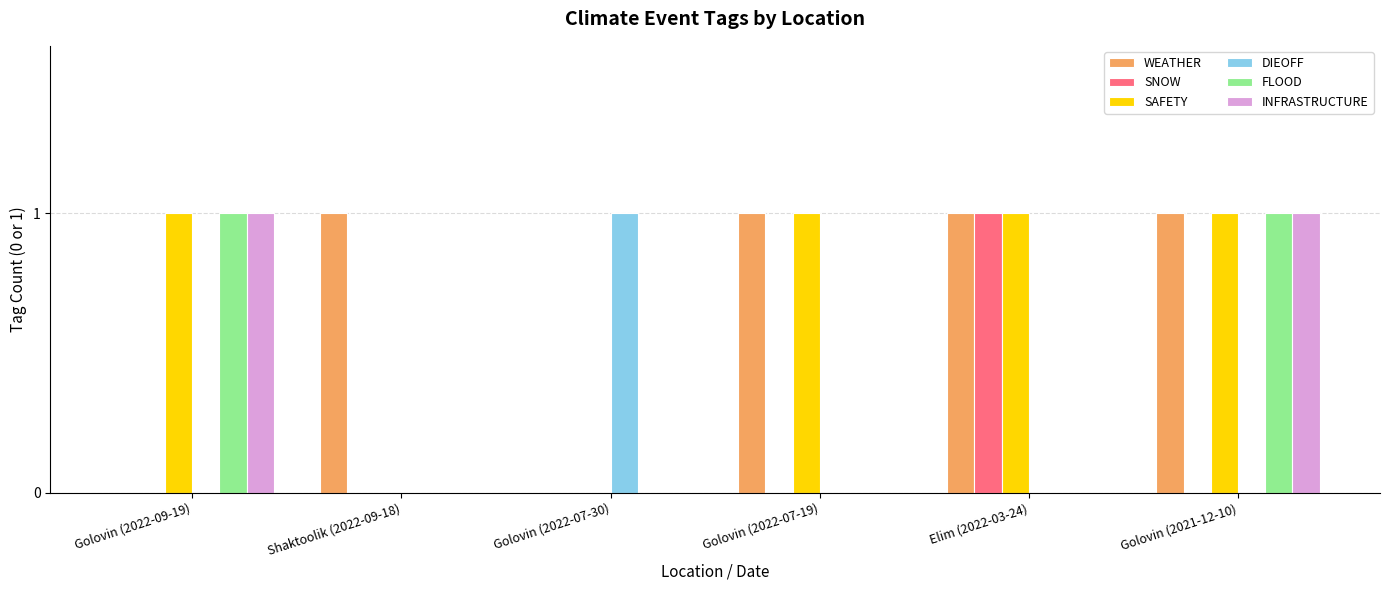

The value of FLOOD at Elim (2022-03-24) is 0. True or false?

True